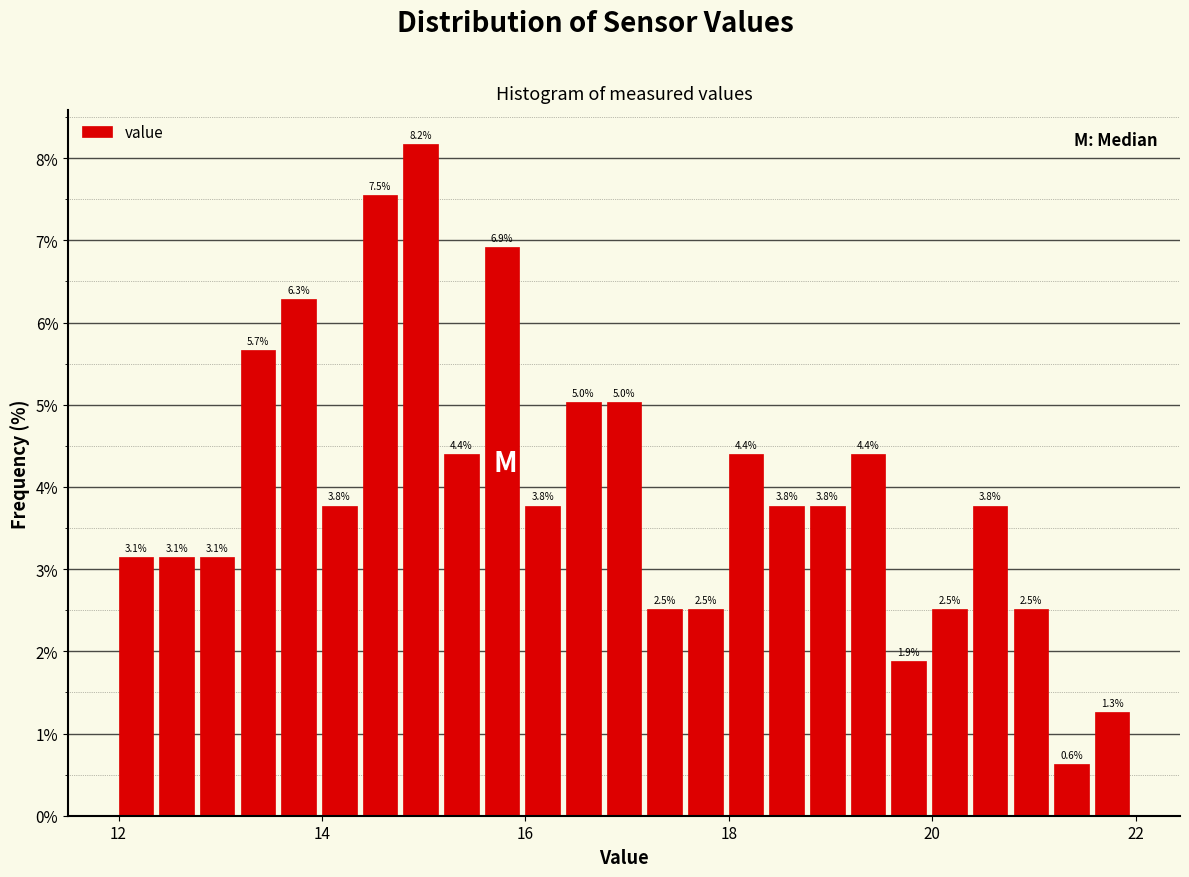

Around what value on the x-axis is the tallest bar? Give the approximate position of its centre, as read against the axis.

15.0